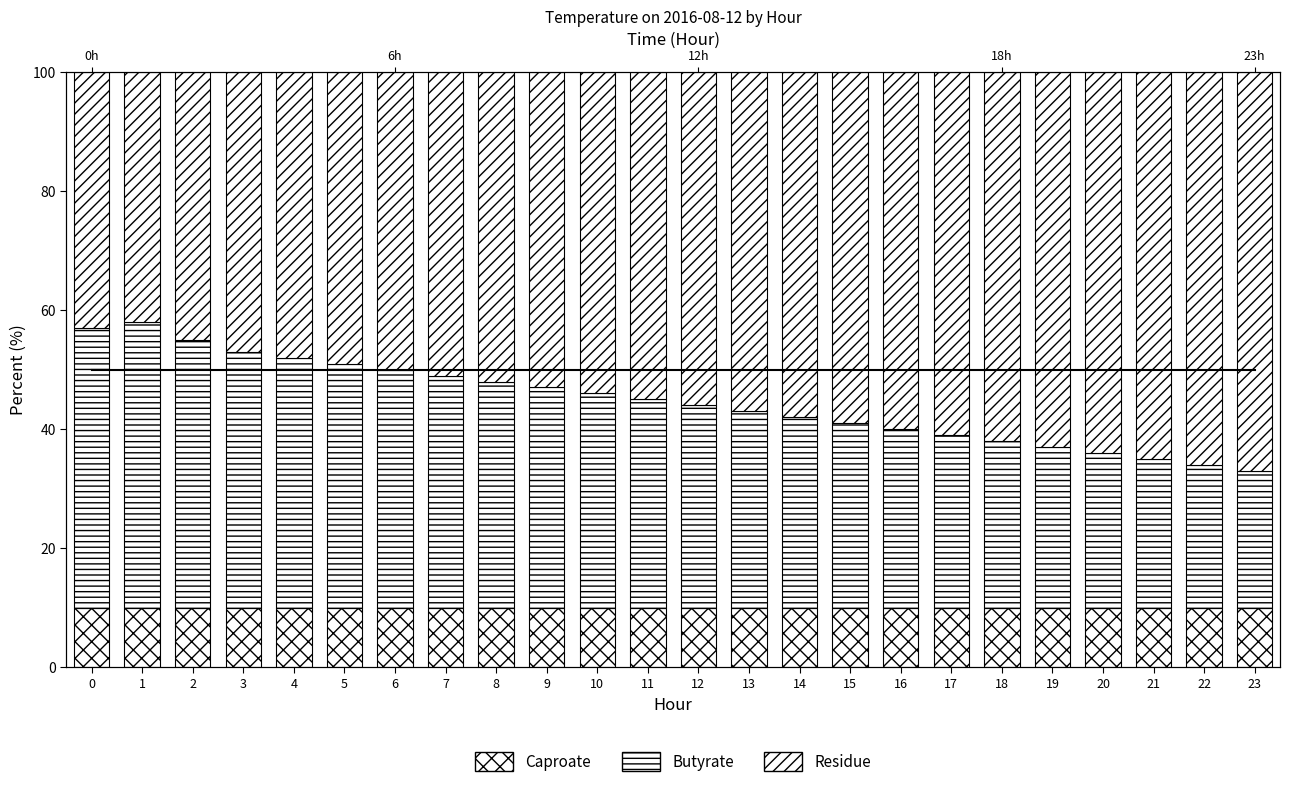

What is the highest value of the Caproate series?

10